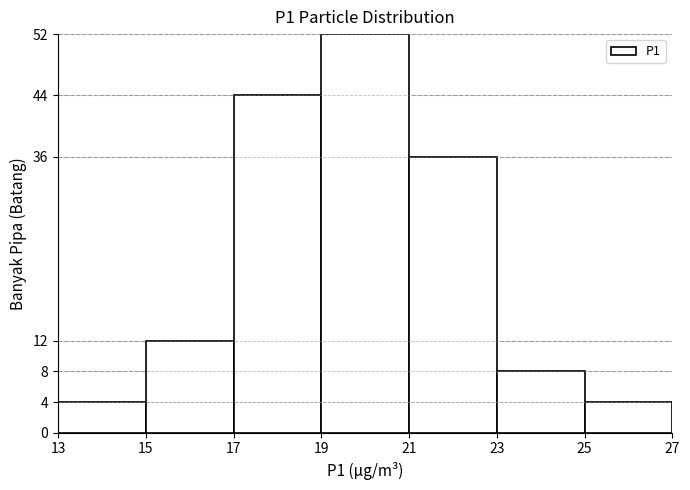

What is the height of the bar covering 19 to 21 on the x-axis? The values are not printed on the chart, so give them approximately, as read against the axis.

52